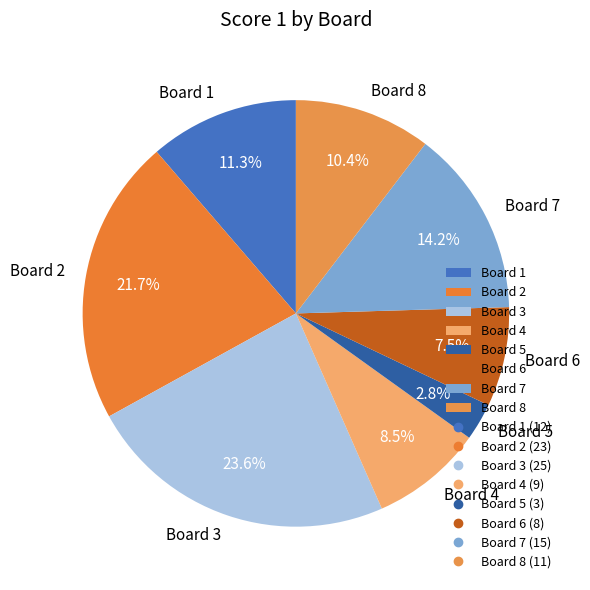

Is Board 8 the majority of the pie?

No